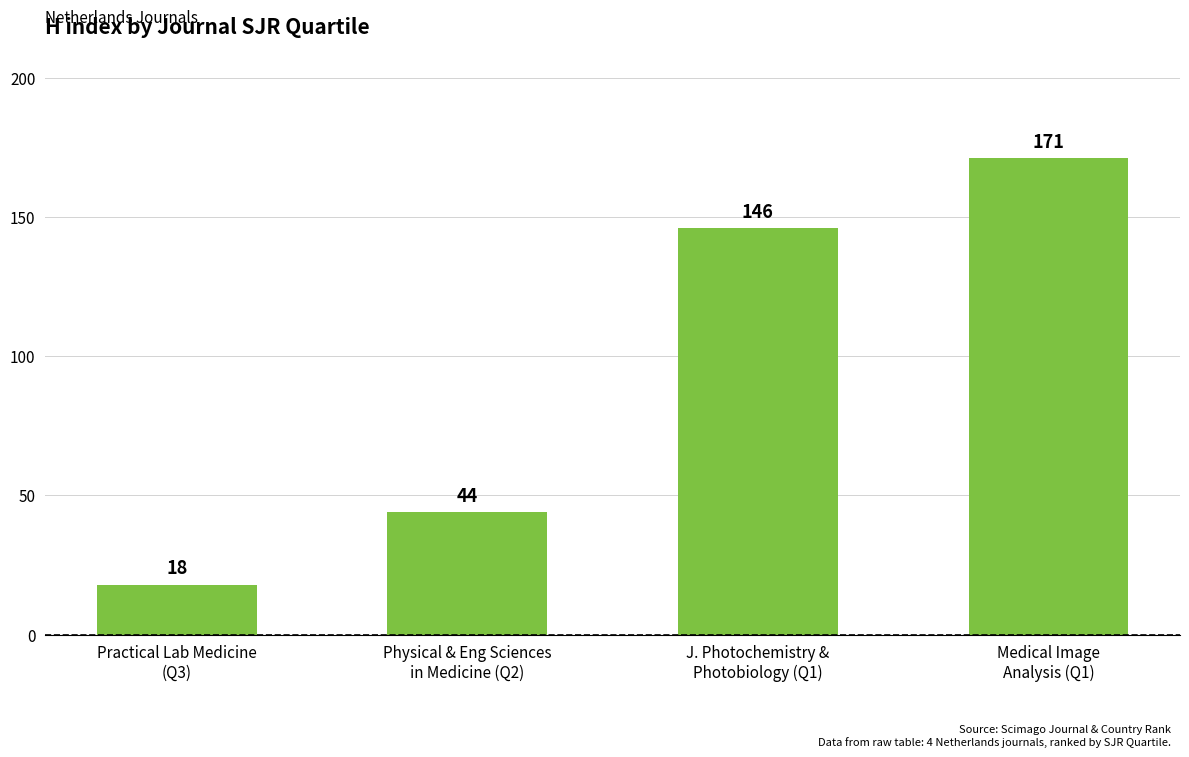

Reading left to right, extract all data points from this chart.

Practical Lab Medicine
(Q3)=18	Physical & Eng Sciences
in Medicine (Q2)=44	J. Photochemistry &
Photobiology (Q1)=146	Medical Image
Analysis (Q1)=171